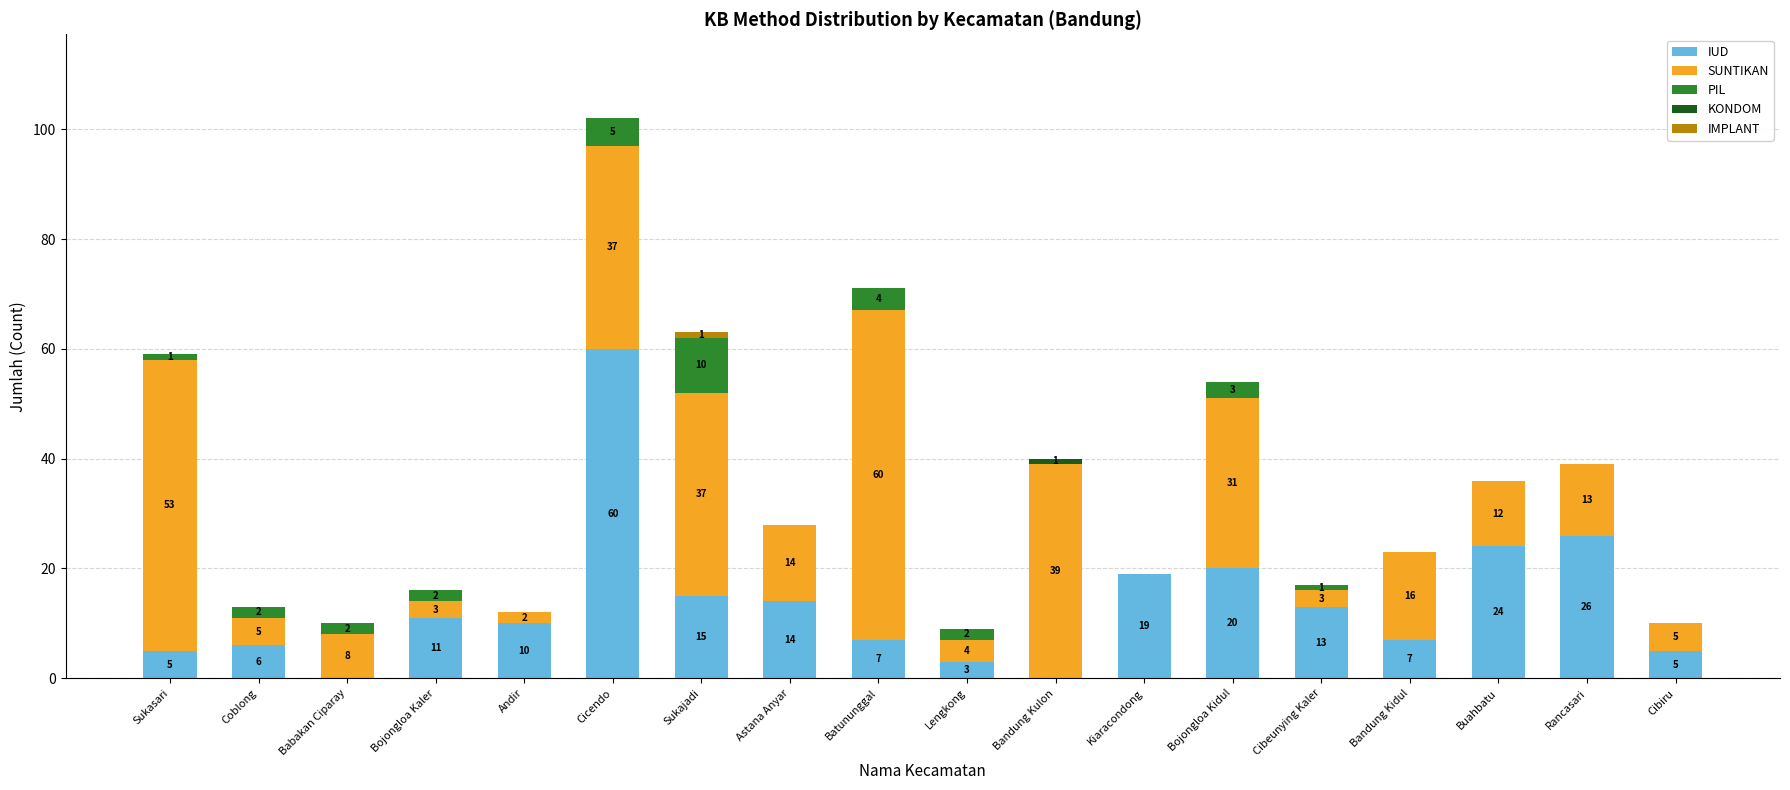

True or false: IUD has a value of 4 at Sukajadi.

False